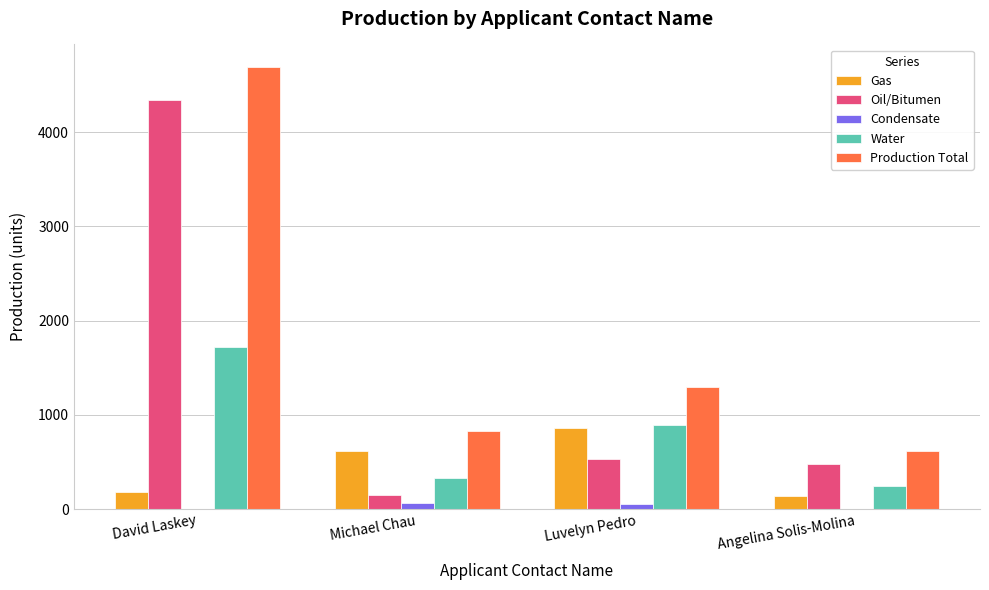

At which category is the sum across all series the highest?

David Laskey